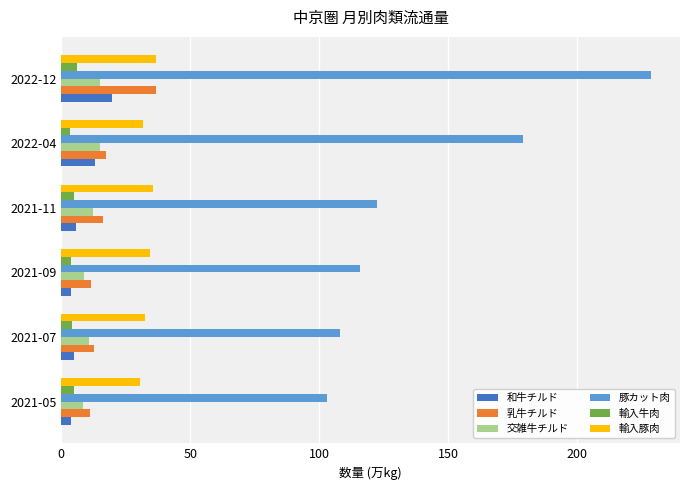

What are all the series names shown in the legend?

和牛チルド, 乳牛チルド, 交雑牛チルド, 豚カット肉, 輸入牛肉, 輸入豚肉